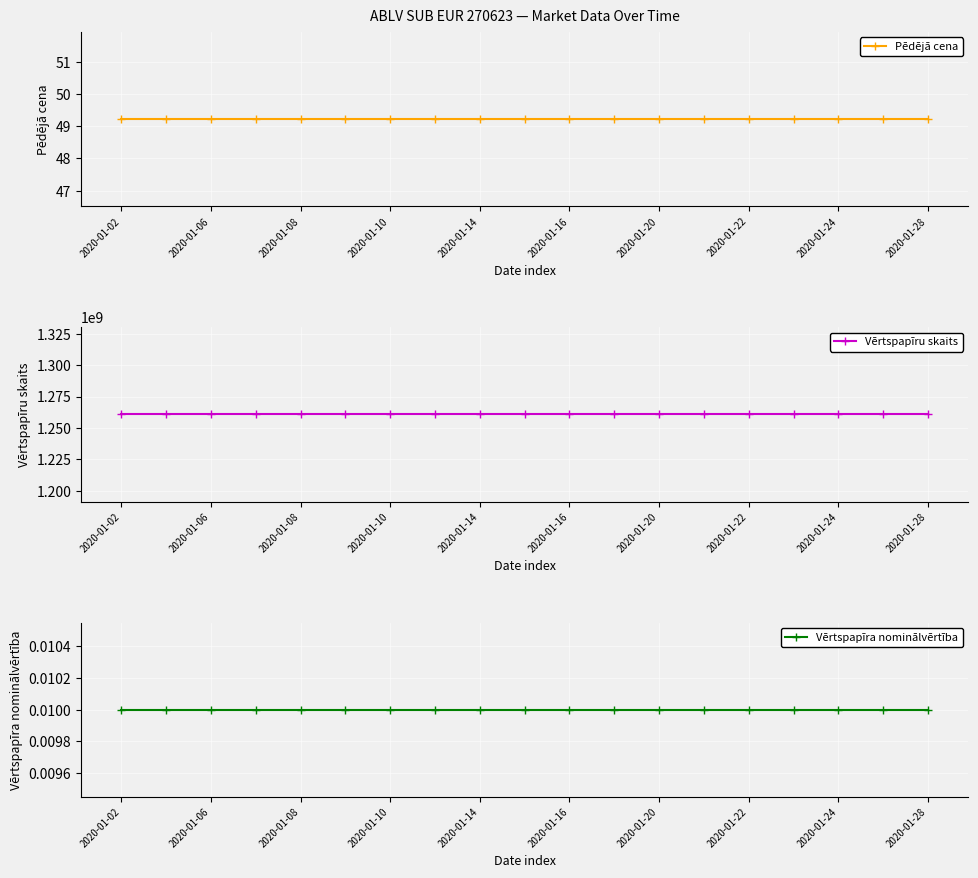

What are all the series names shown in the legend?

Pēdējā cena, Vērtspapīru skaits, Vērtspapīra nominālvērtība